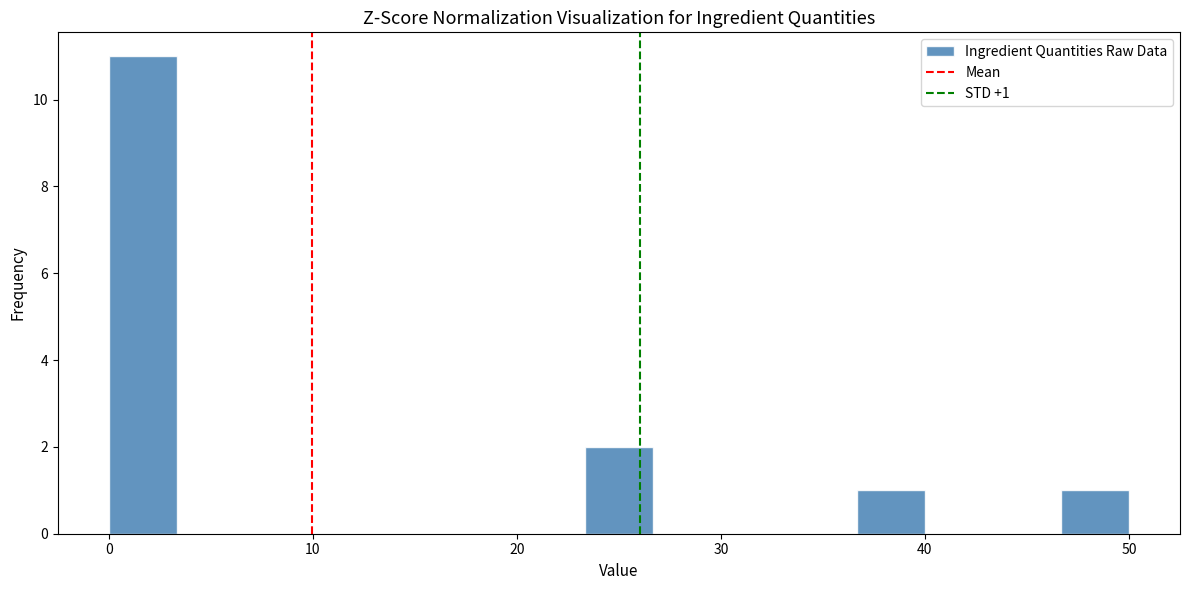

Around what value on the x-axis is the tallest bar? Give the approximate position of its centre, as read against the axis.

2